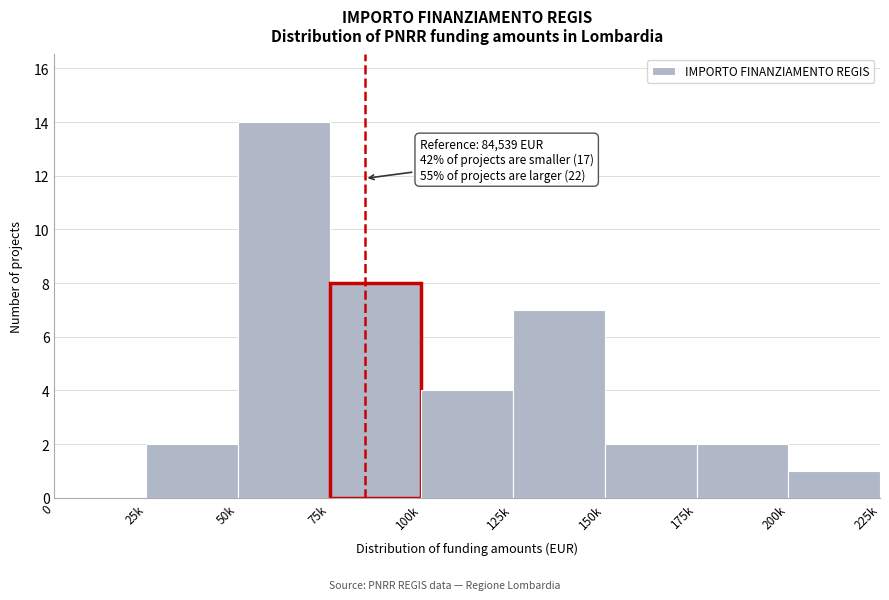

Reading left to right, what are all the values shown in this chart?

0=0	25k=2	50k=14	75k=8	100k=4	125k=7	150k=2	175k=2	200k=1